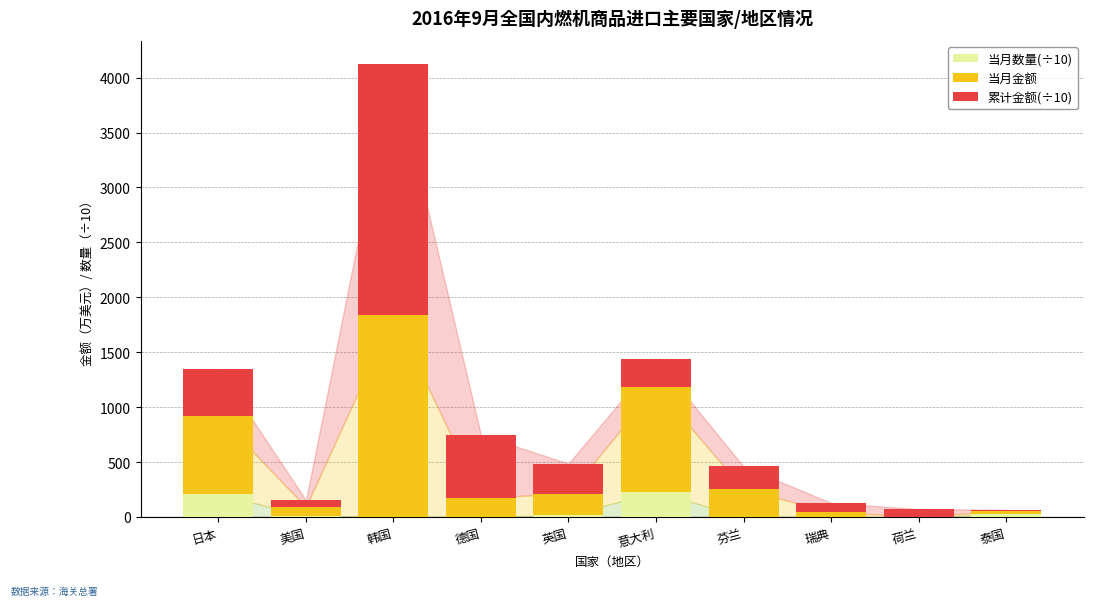

Count the number of categories in the chart.

10